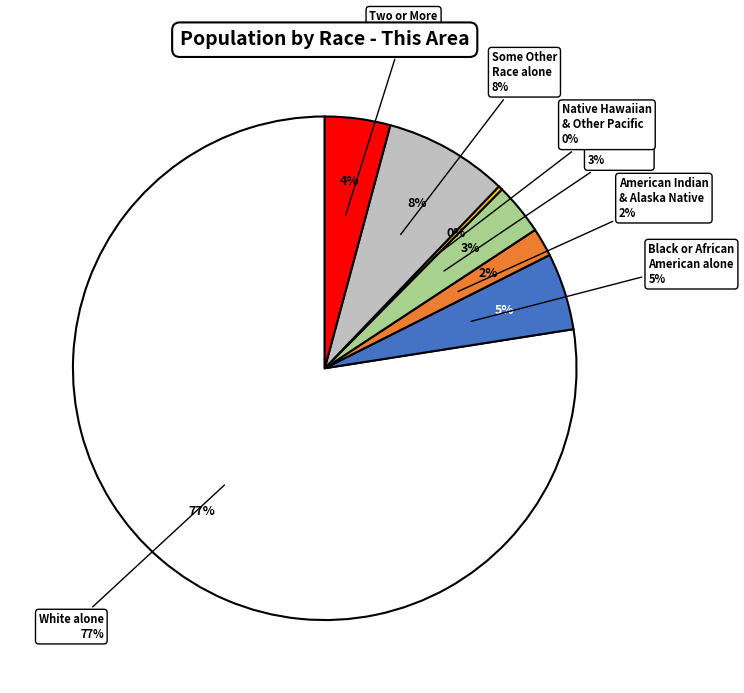

How many slices are in this pie chart?

7